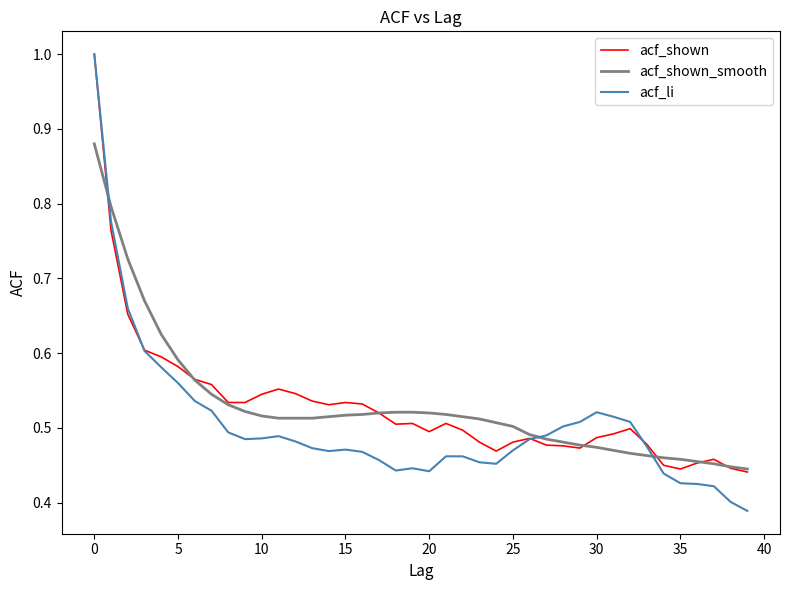

What is the maximum value shown in the chart?

1.0